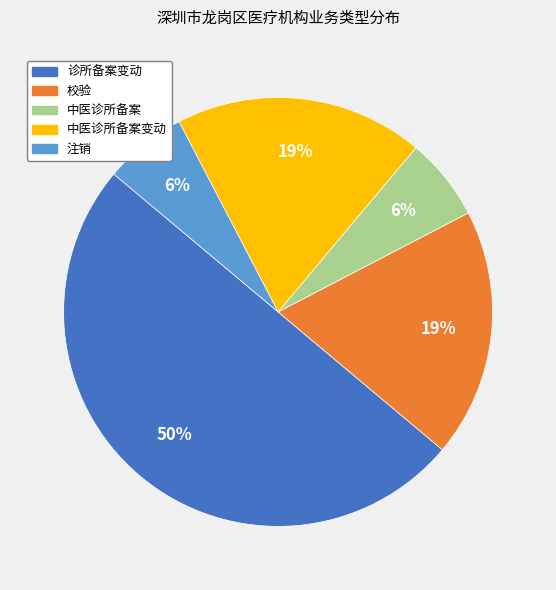

Count the number of slices in the pie.

5